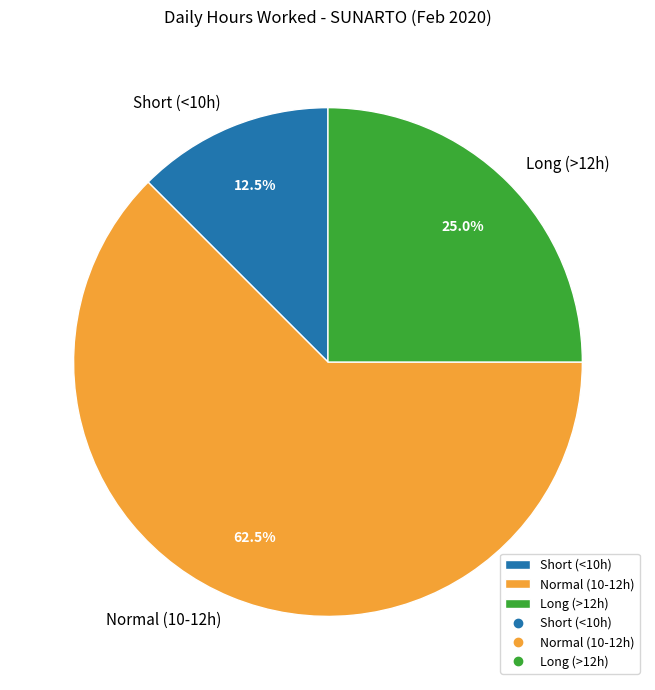

Rank the categories by value from lowest to highest.

Short (<10h), Long (>12h), Normal (10-12h)